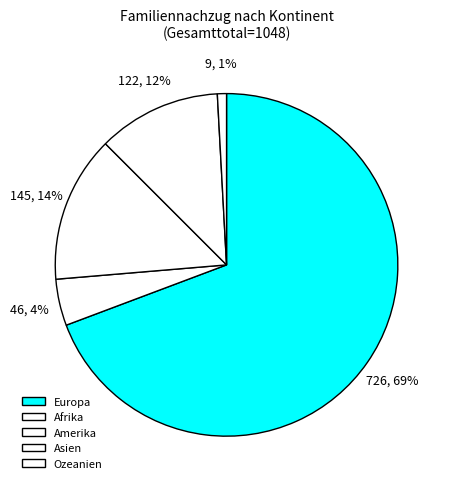

To the nearest percent, what is the average slice percentage?

20%